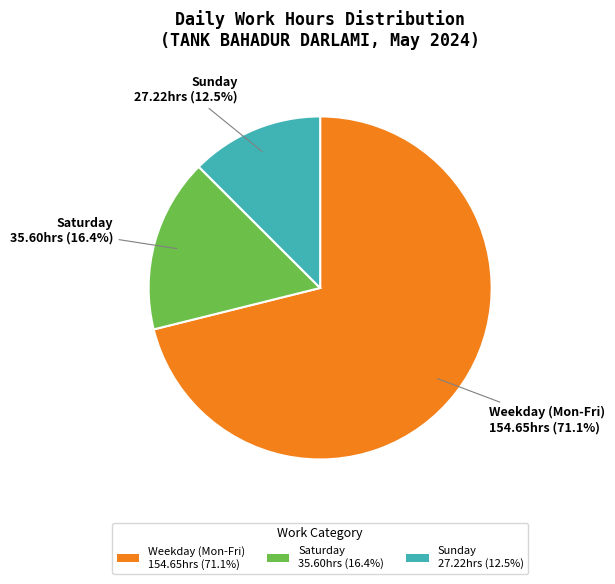

Which slice is the largest?

Weekday (Mon-Fri) 154.65hrs (71.1%)